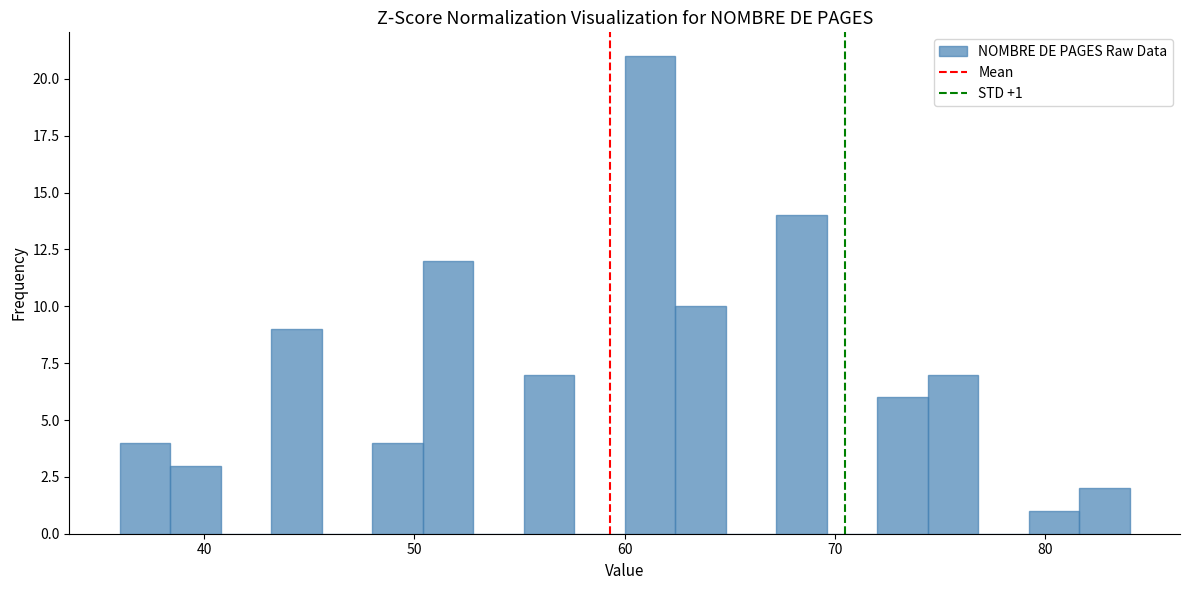

Read against the x-axis, roughly where is the centre of the tallest bar?

61